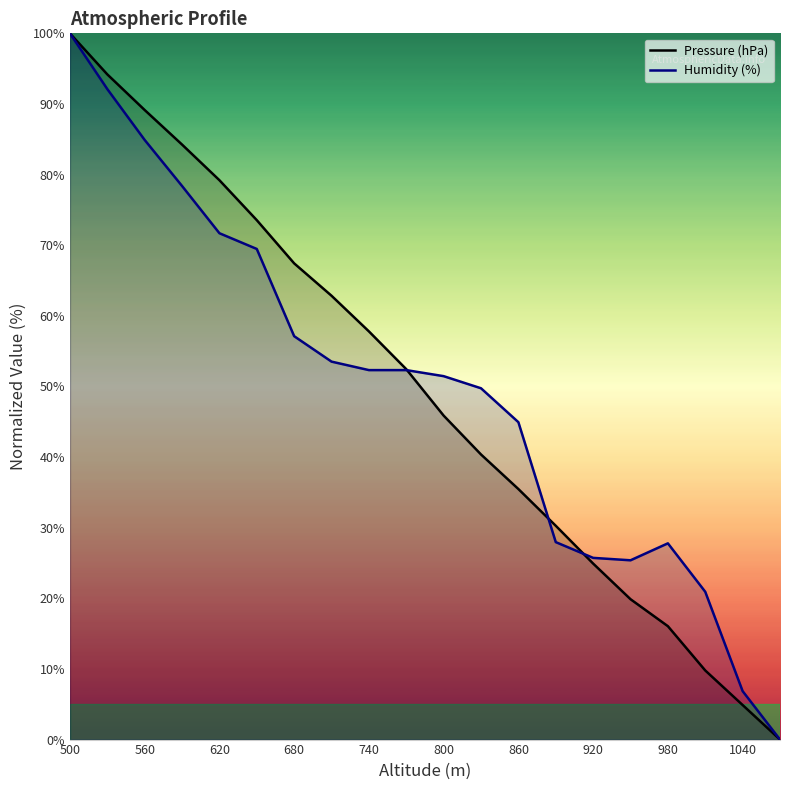

Is it true that Pressure (hPa) equals 60.1 at 800?

False